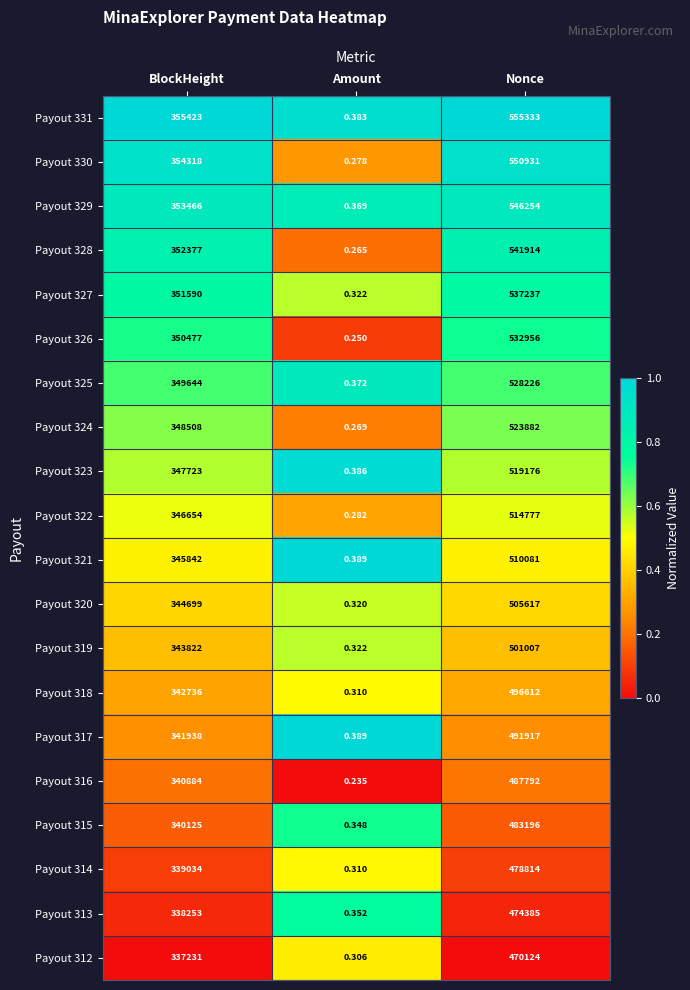

What is the total value across all series at Nonce?

10250231.0